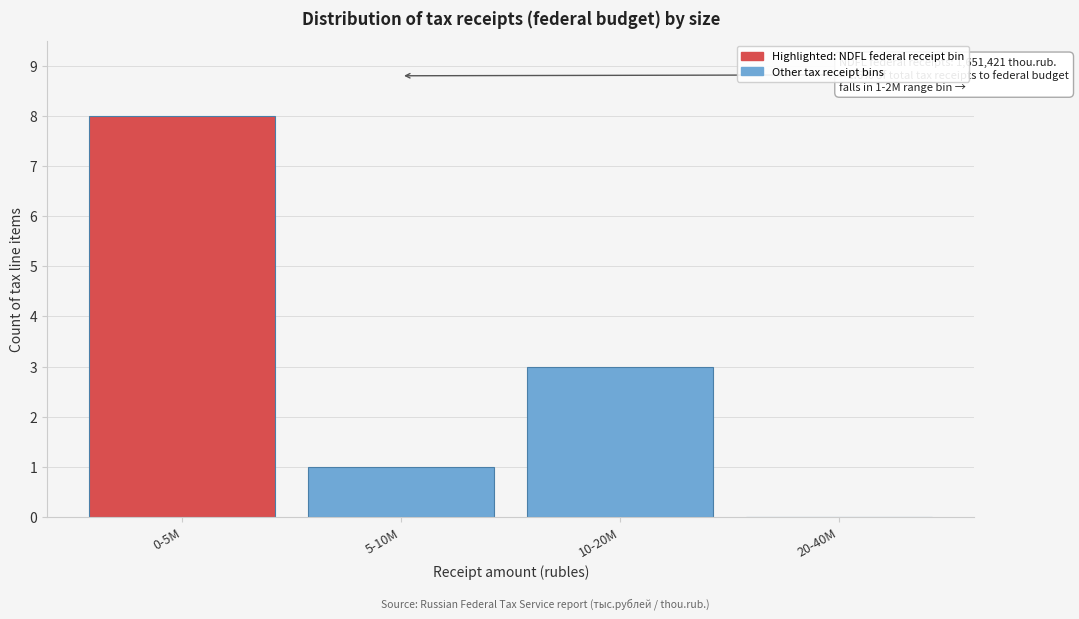

Reading left to right, transcribe all the data shown in this chart.

0-5M=8	5-10M=1	10-20M=3	20-40M=0